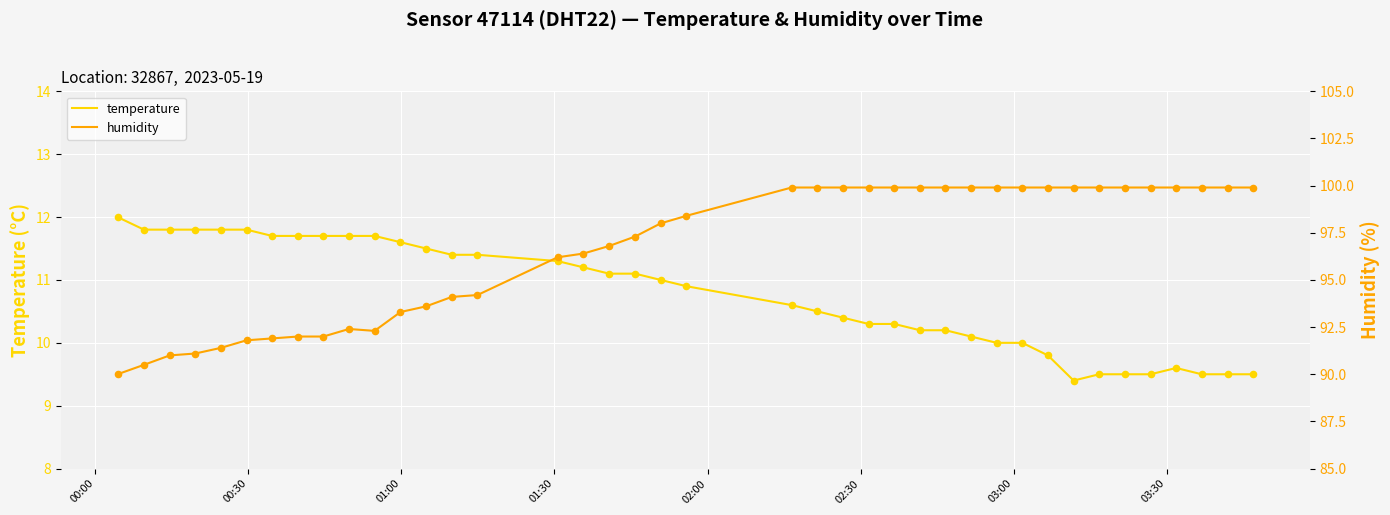

Which series has the widest spread of Y values?

humidity